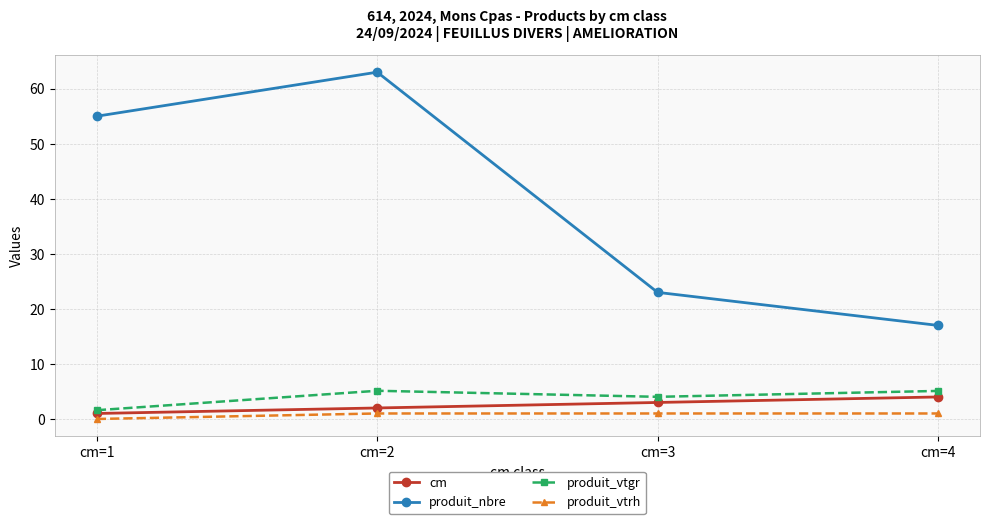

Is this an area chart (filled region under the line)?

No